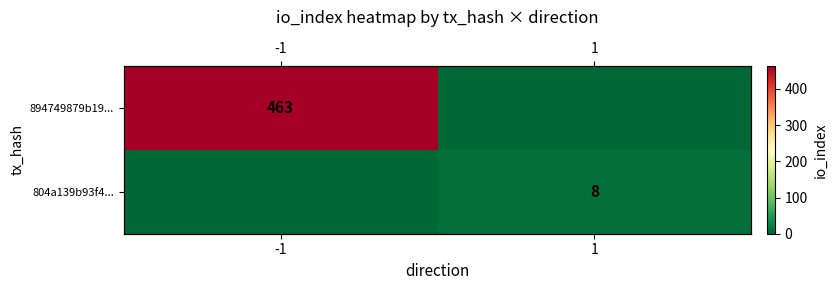

What is the average value of the 804a139b93f4... series?

4